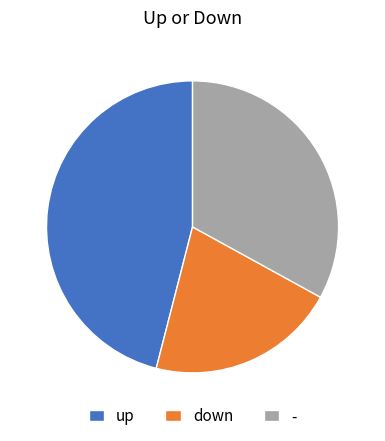

Combined, do - and up account for over 50%?

Yes